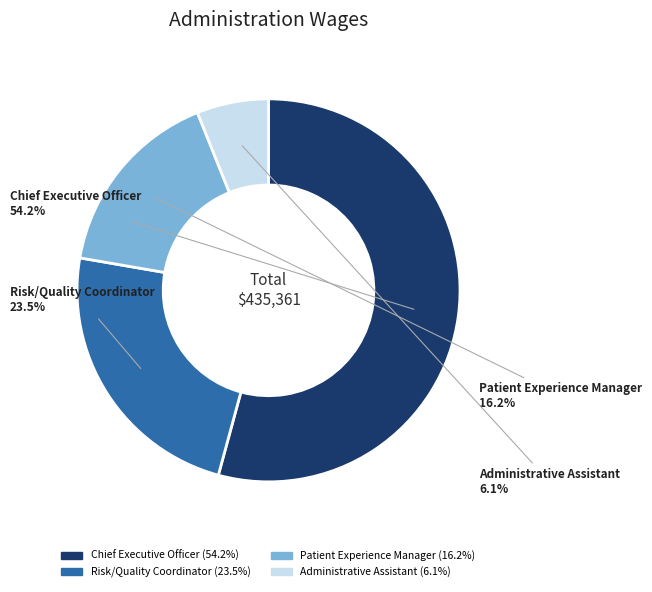

Which category has the biggest portion of the pie?

Chief Executive Officer